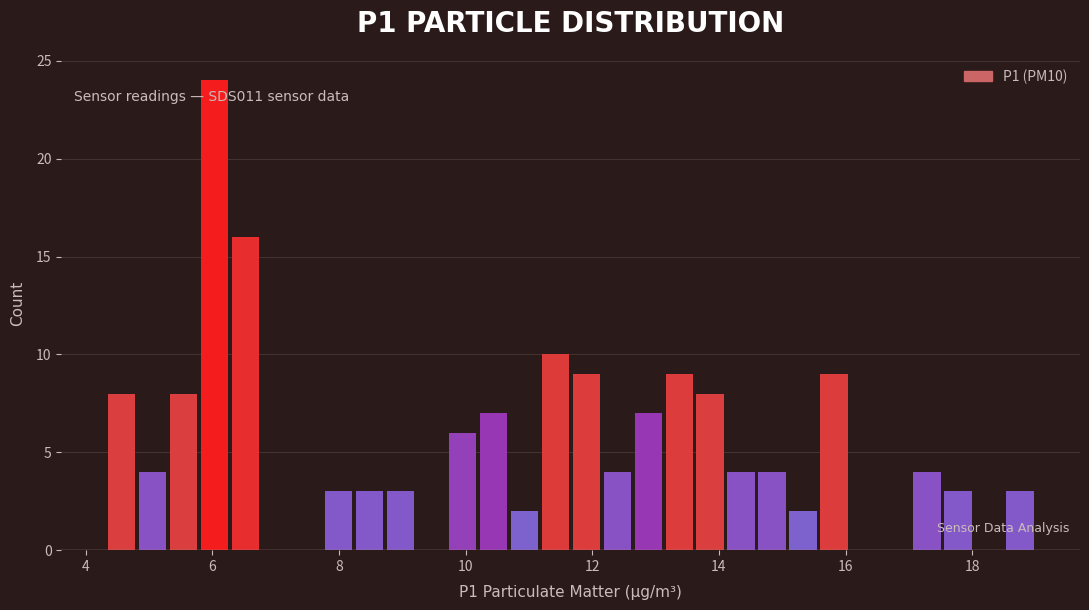

Around what value on the x-axis is the tallest bar? Give the approximate position of its centre, as read against the axis.

6.0